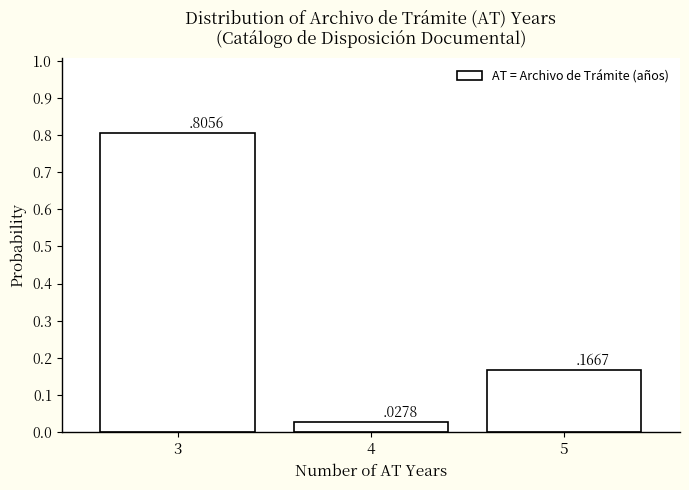

What is the change in value from 4 to 5?

+0.1